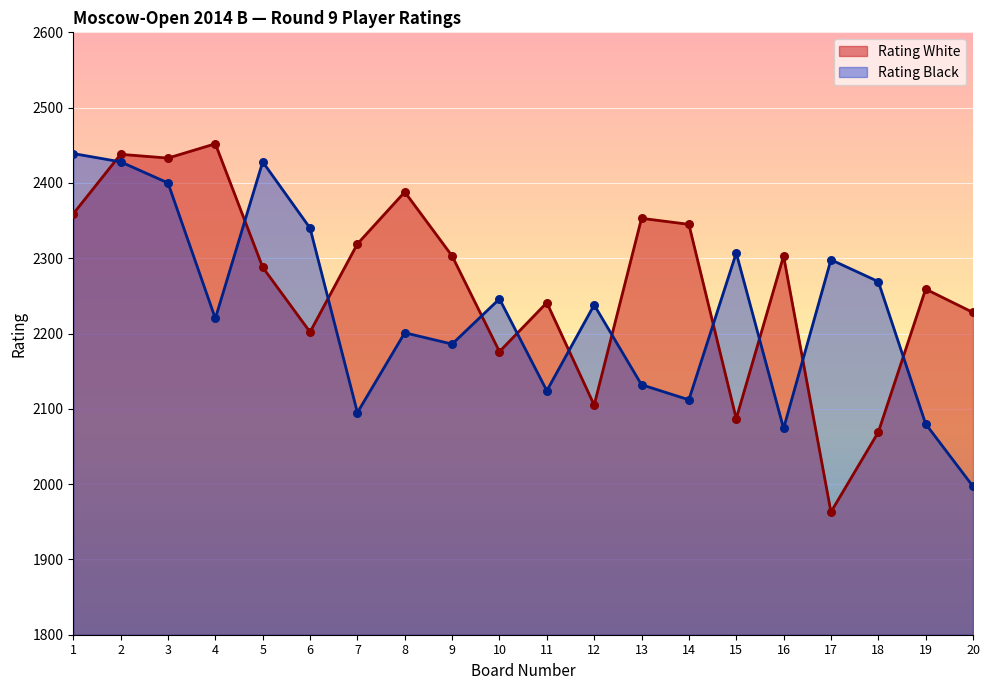

At how many categories does at least one series exceed 2261?

15